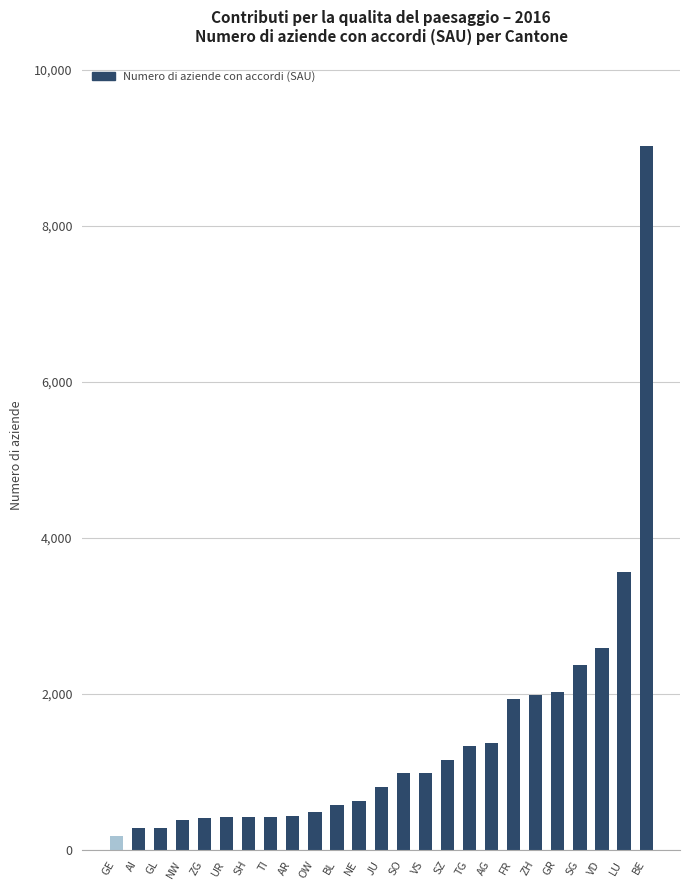

What is the label of the 8th bar from the left?

TI